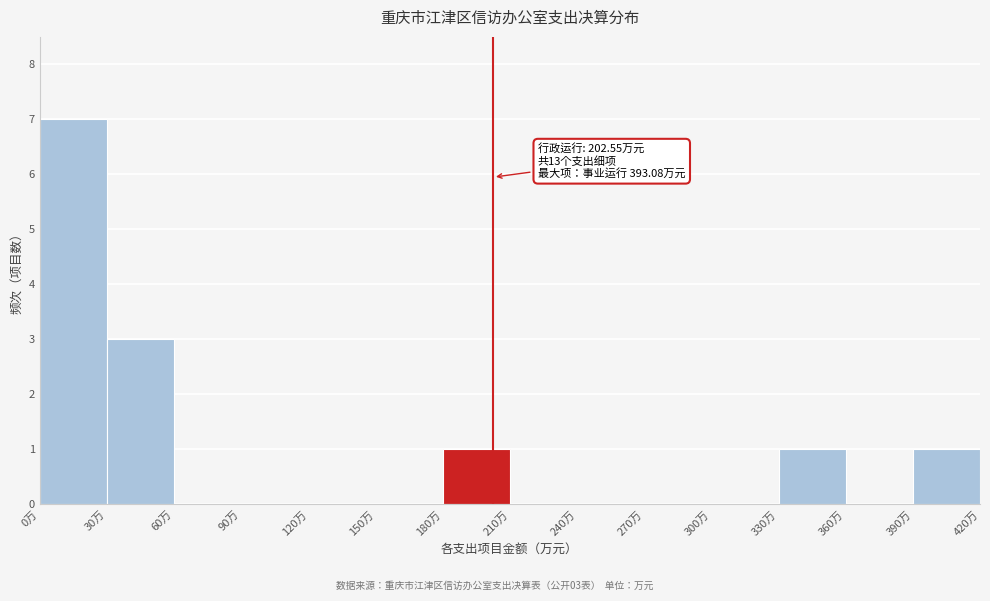

Over which range of the x-axis is the bar tallest?

0 to 30